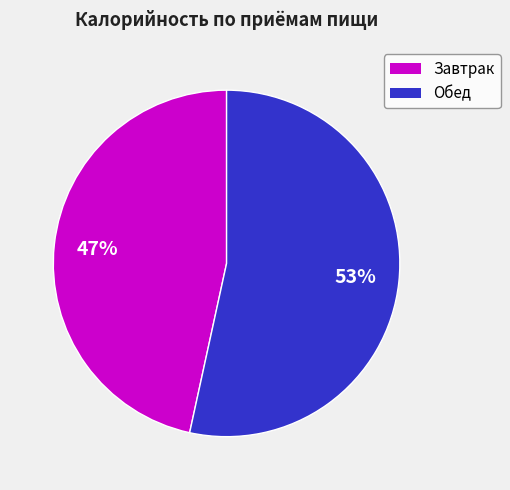

Combined, do Обед and Завтрак account for over 50%?

Yes